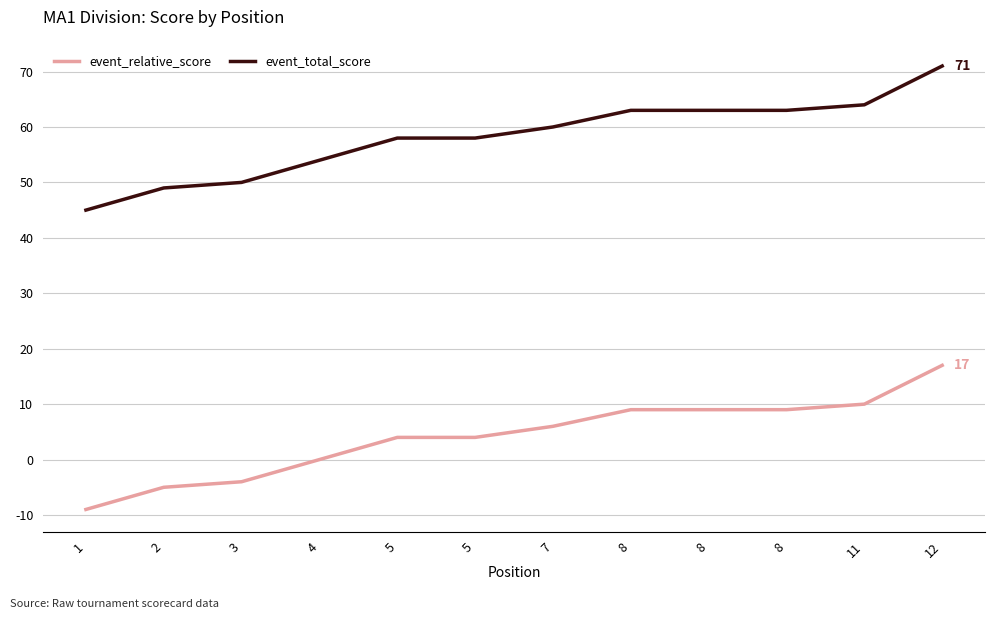

Reading right to left, extract all data points from this chart.

event_relative_score: 17	10	9	9	9	6	4	4	0	-4	-5	-9
event_total_score: 71	64	63	63	63	60	58	58	54	50	49	45